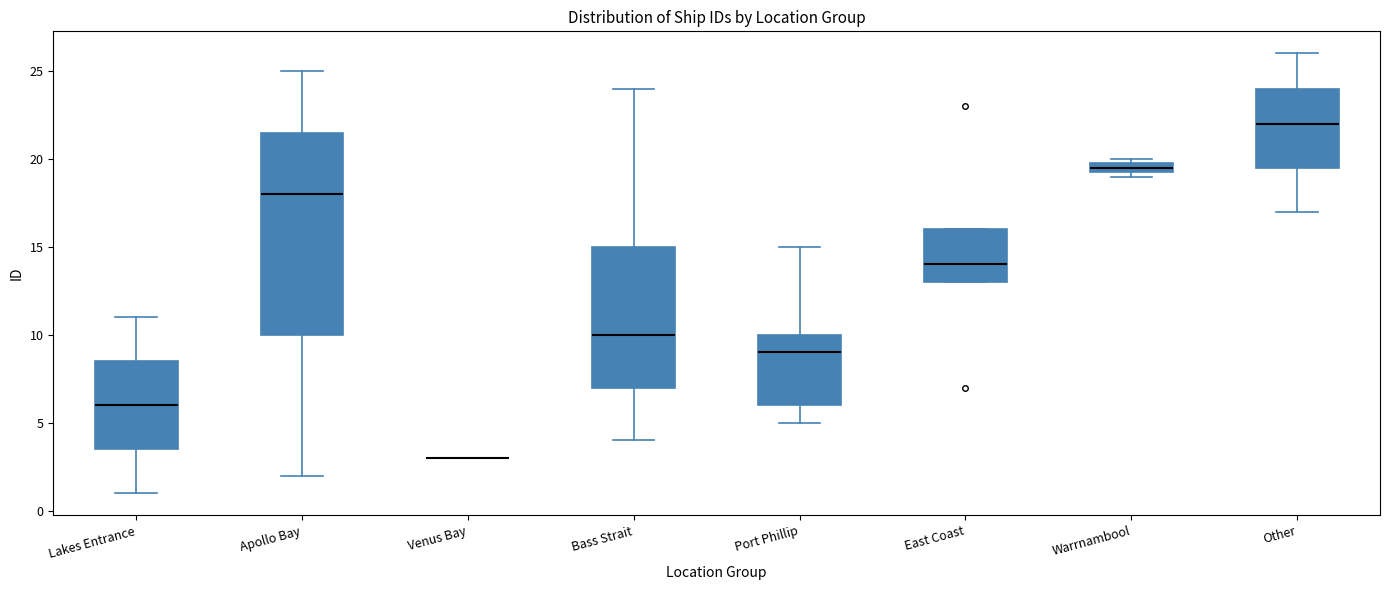

Where is the upper edge of the box for Other on the y-axis? The values are not printed on the chart, so give them approximately, as read against the axis.

24.0